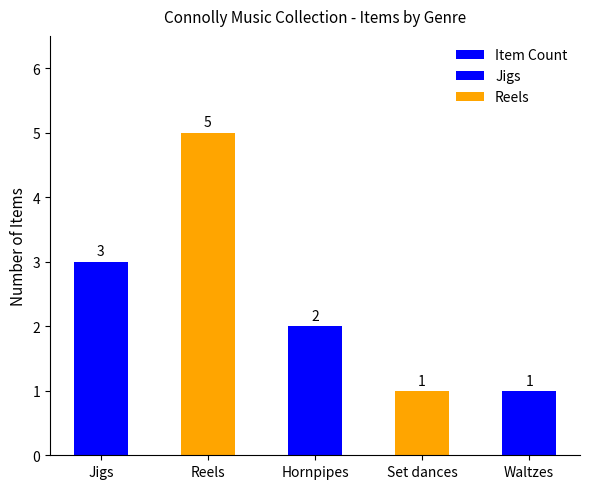

How many data points does each series have?

5